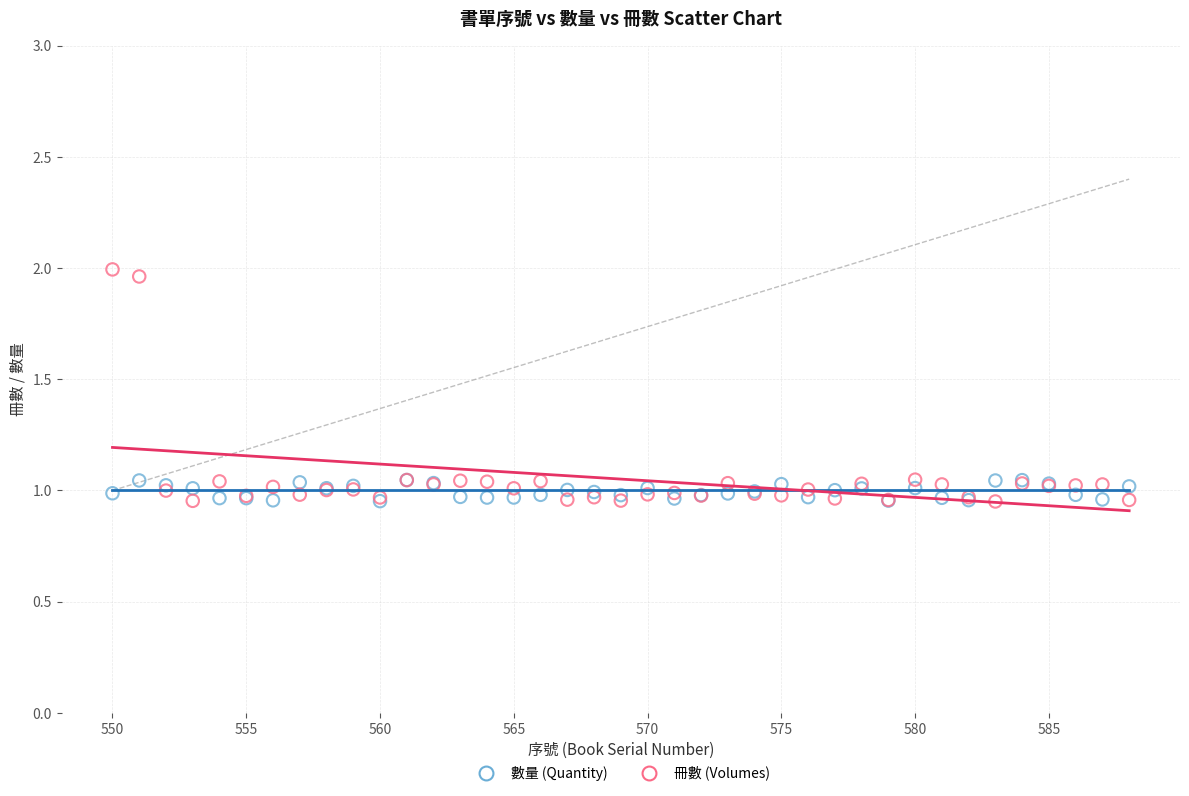

Which series has the widest spread of Y values?

冊數 (Volumes)